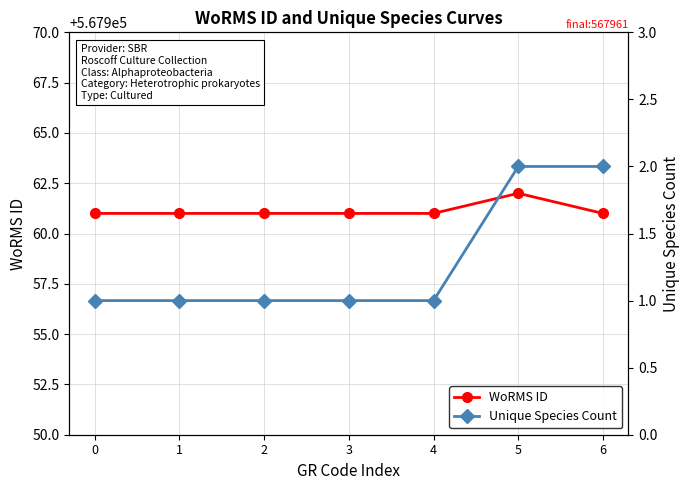

List the series in order of their peak value, lowest first.

Unique Species Count, WoRMS ID